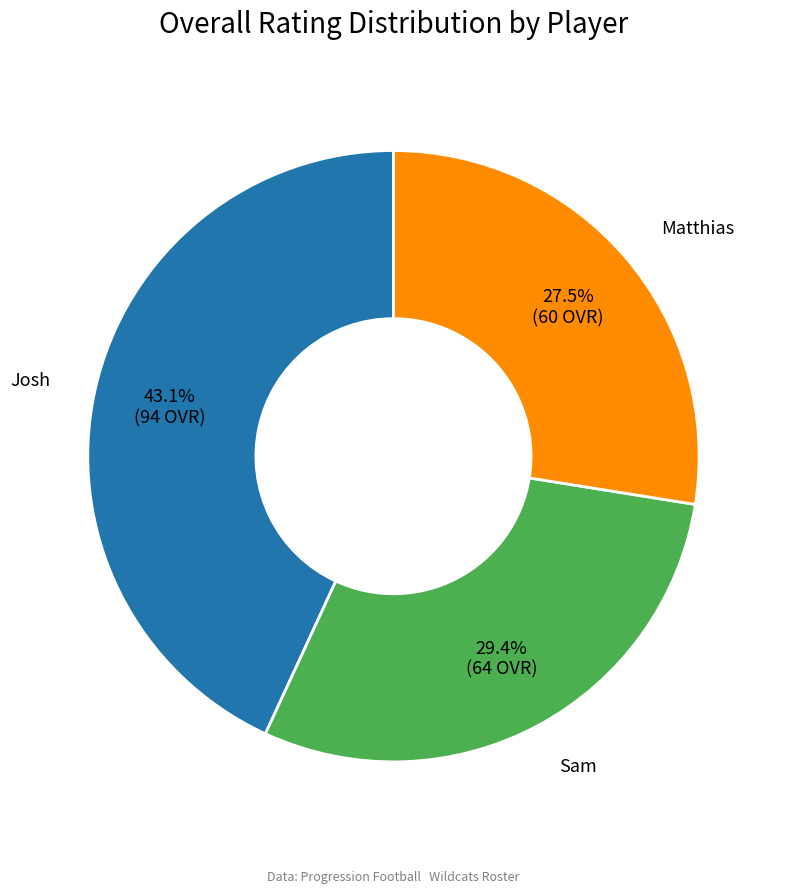

The Josh slice represents 43% of the pie. True or false?

True